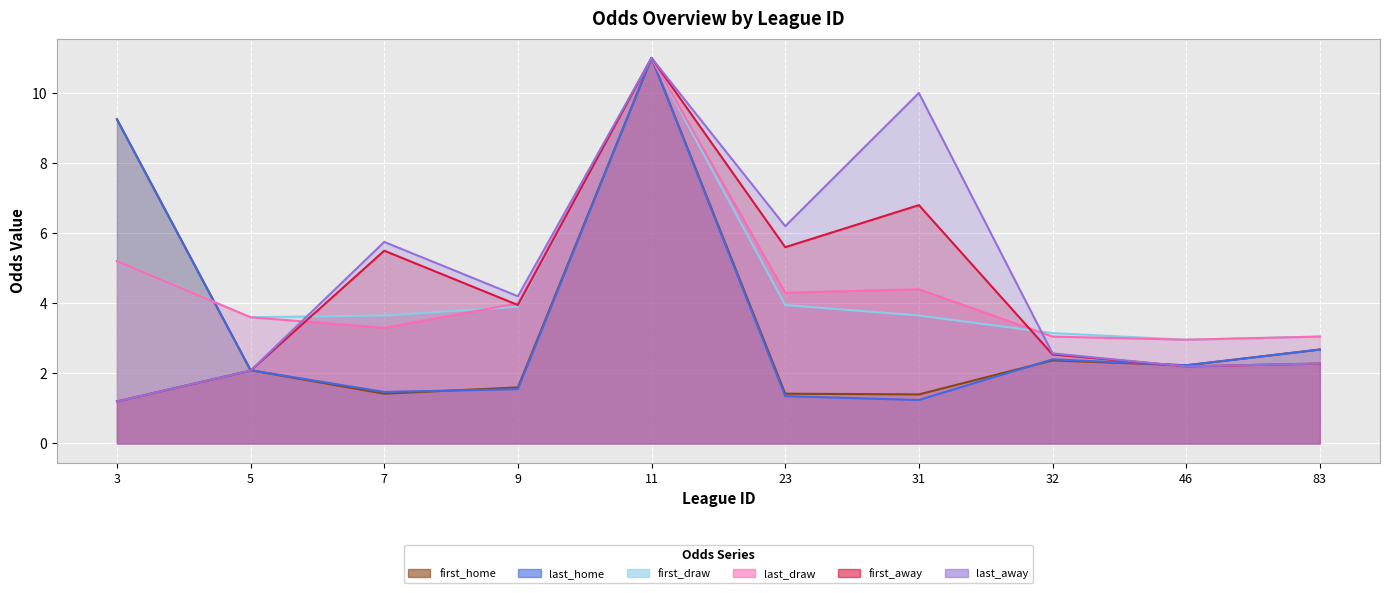

Which series has the widest spread of values?

first_away